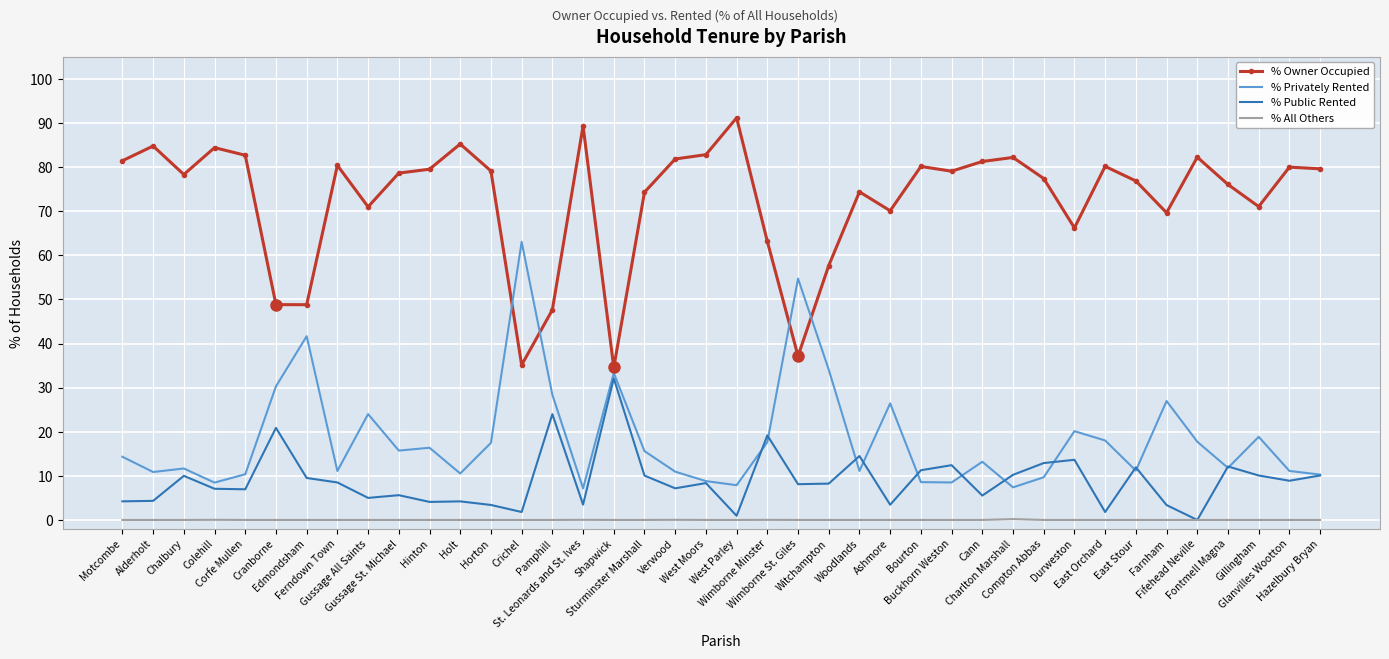

What is the sum of all % Owner Occupied values?

2904.7